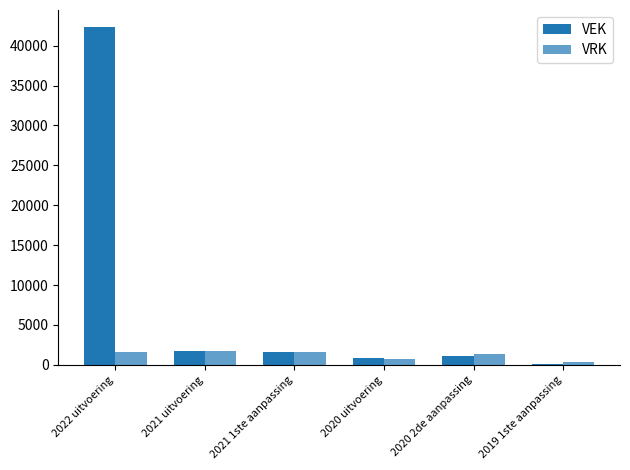

How many groups of bars are there?

6